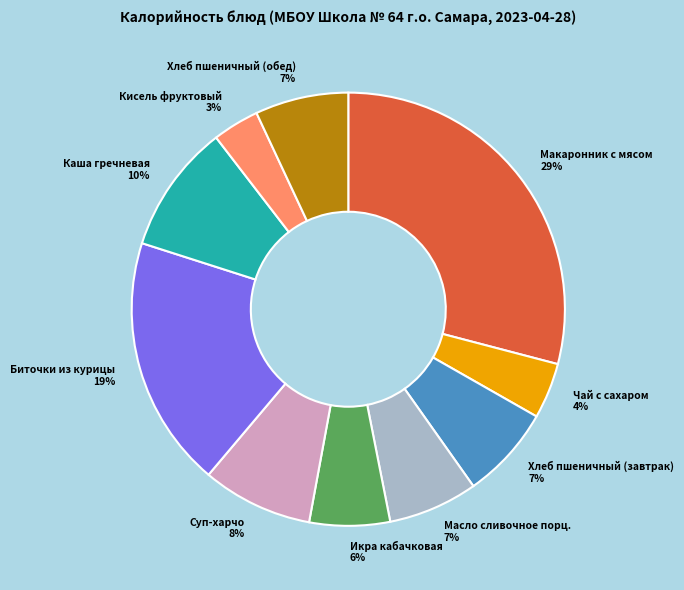

What is the largest slice in the pie chart?

Макаронник с мясом